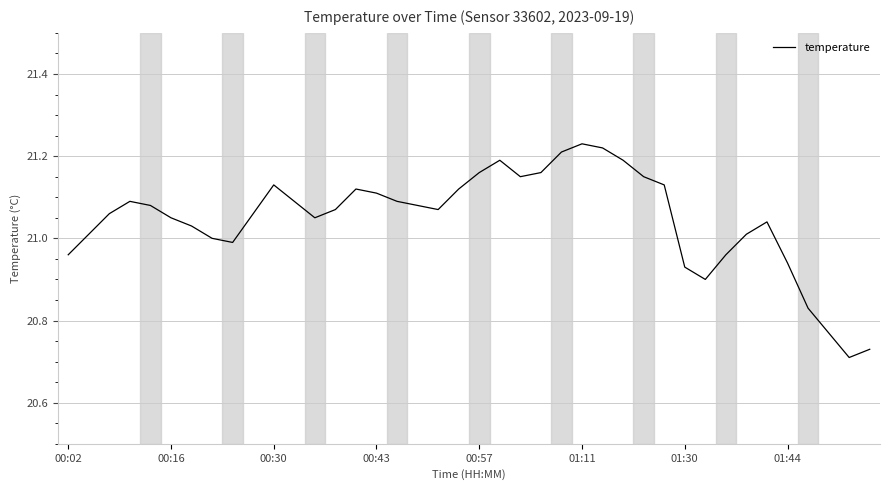

Does the chart have visible grid lines?

Yes